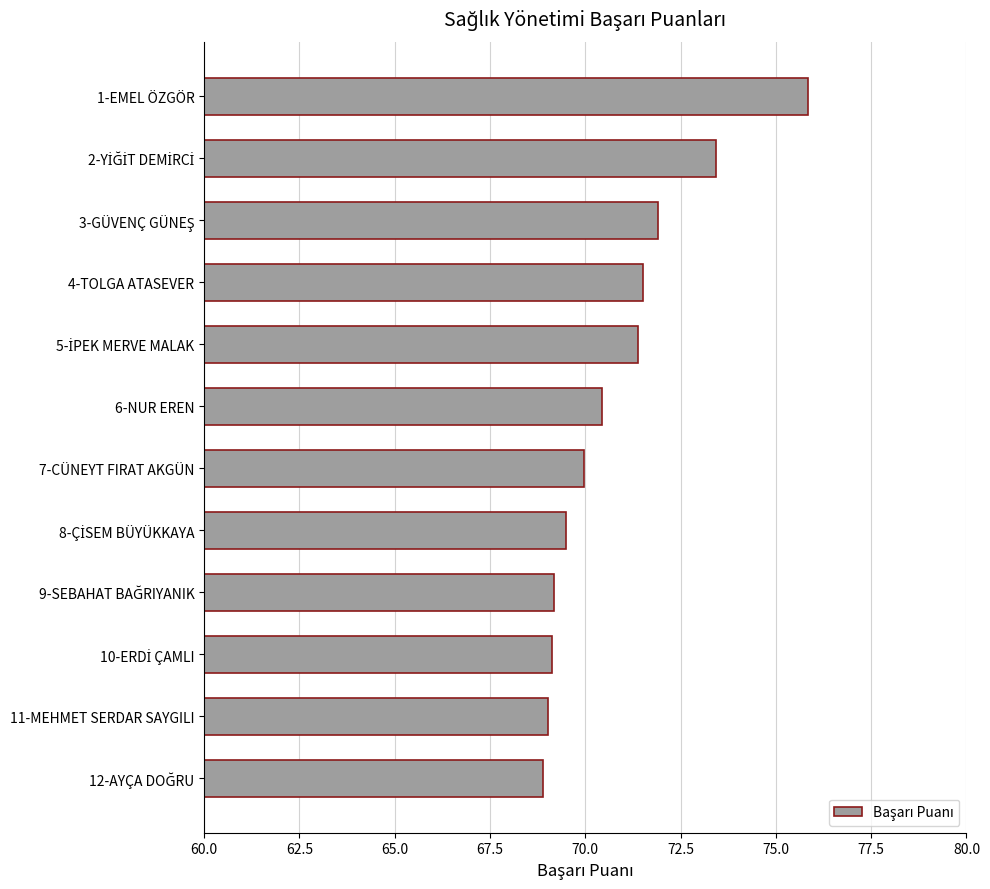

What is the difference between the maximum and minimum values?

7.0